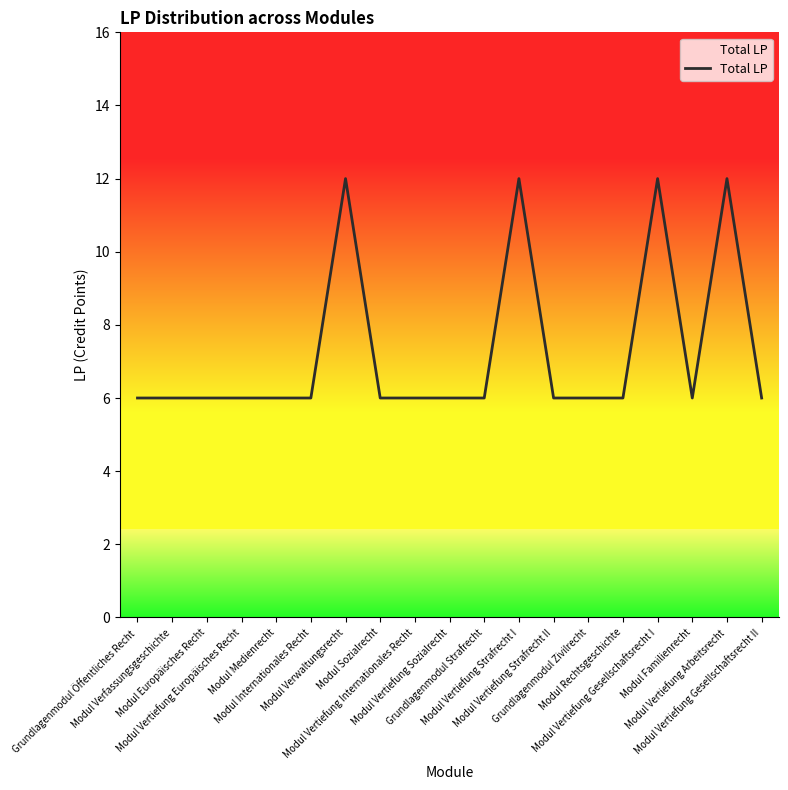

What is the minimum value shown in the chart?

6